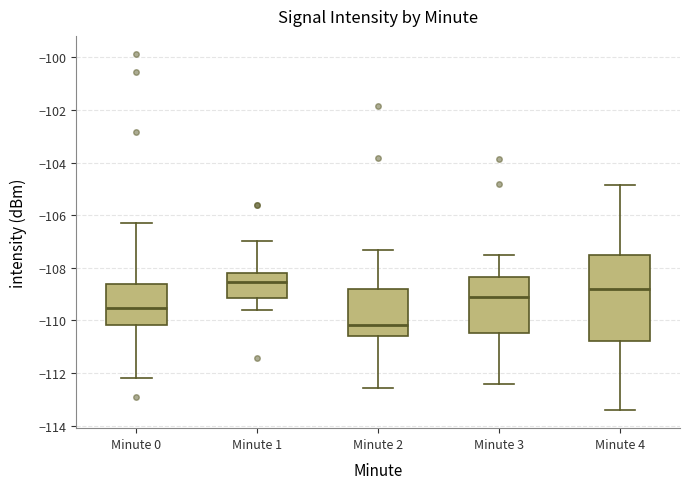

Comparing the boxes themselves (not the whiskers), which one is the tallest?

Minute 4